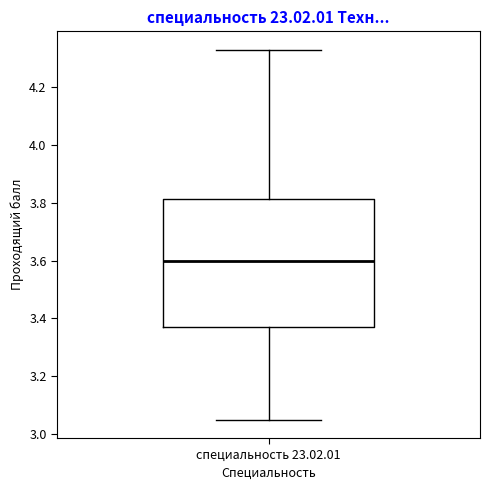

Where is the lower edge of the box for специальность 23.02.01 on the y-axis? The values are not printed on the chart, so give them approximately, as read against the axis.

3.38